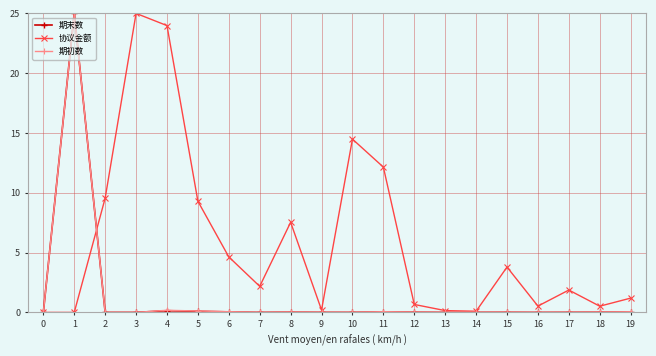

The value of 期初数 at 1 is 14.9. True or false?

False